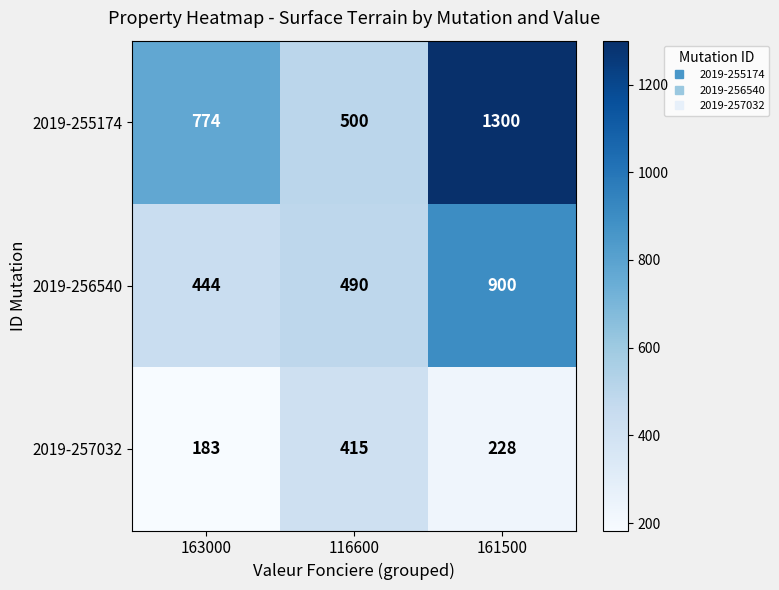

At how many categories does at least one series exceed 1186?

1